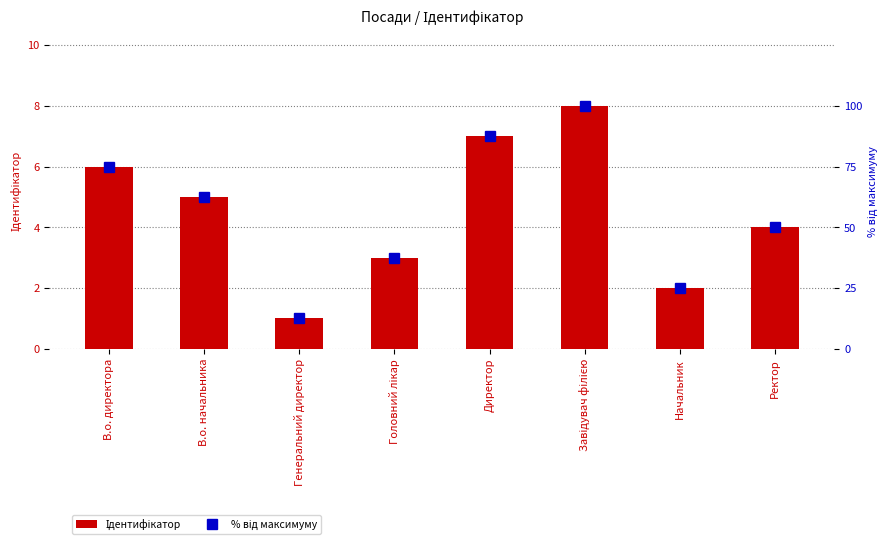

At which label does % від максимуму first exceed 62?

В.о. директора